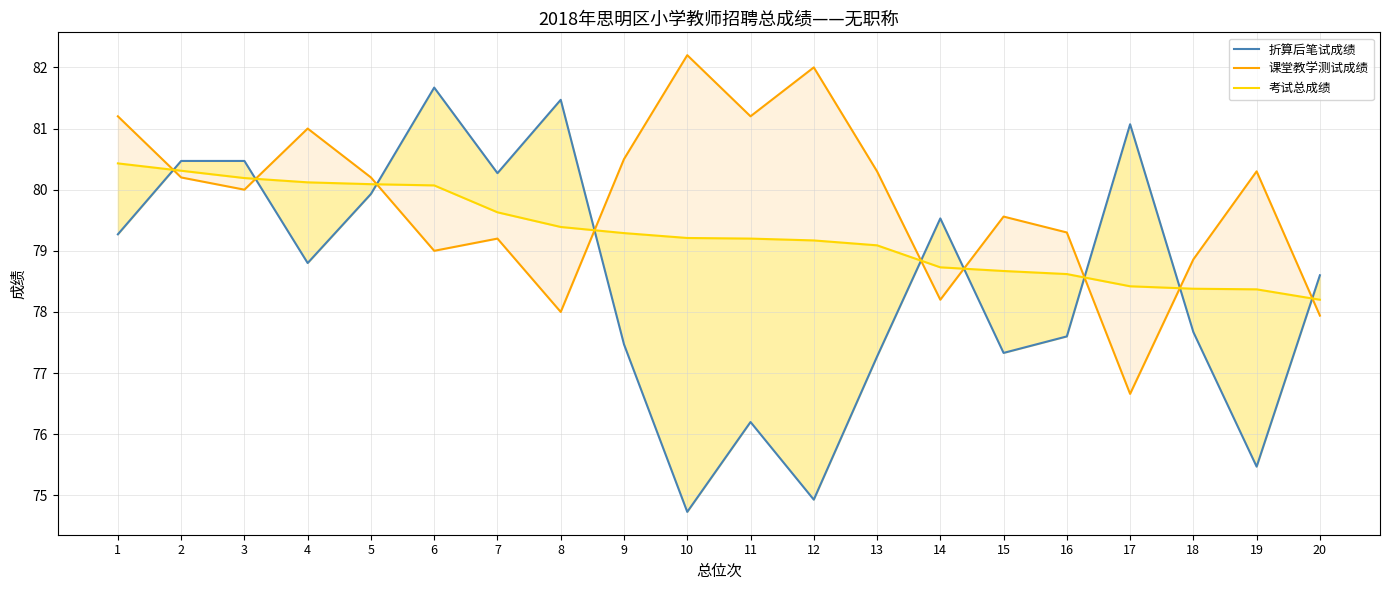

Between 13 and 19, which series saw the biggest shift?

折算后笔试成绩